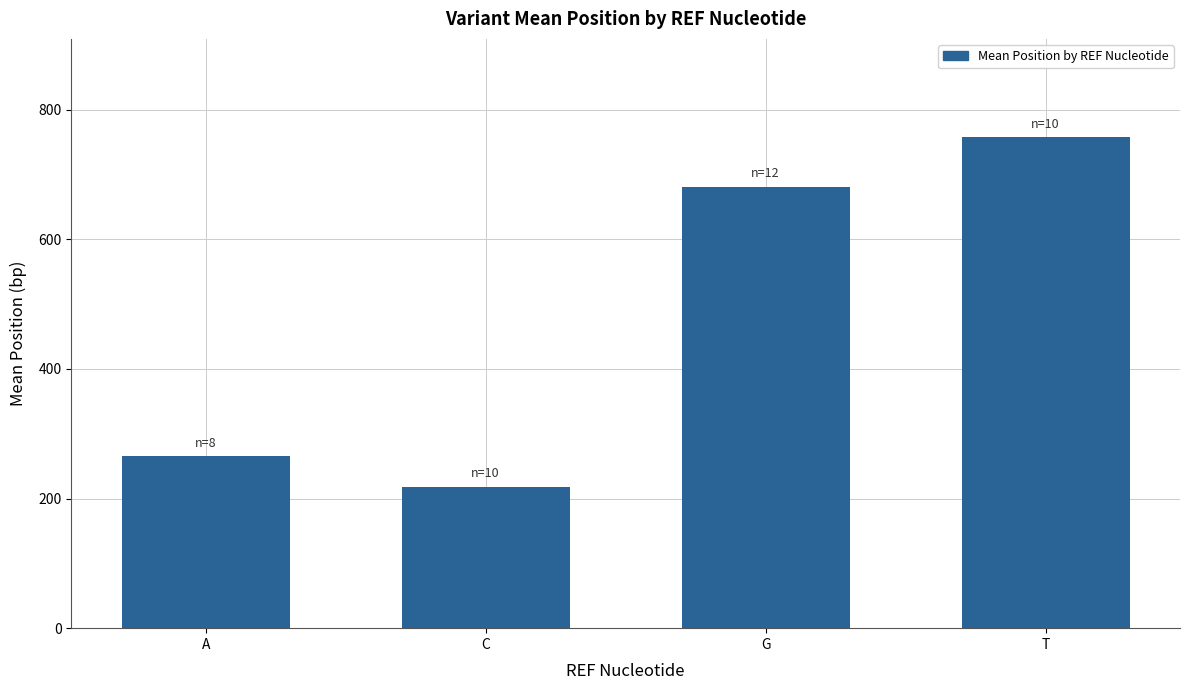

What is the sum of the values at A and C?

483.3